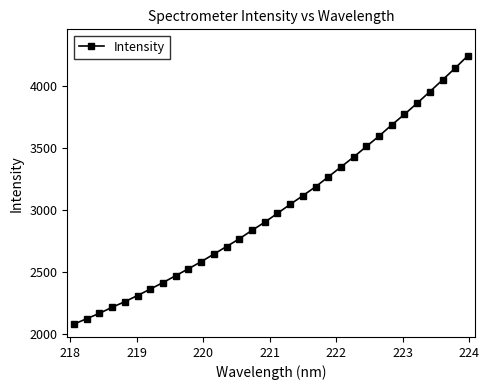

What is the smallest value displayed?

2079.6